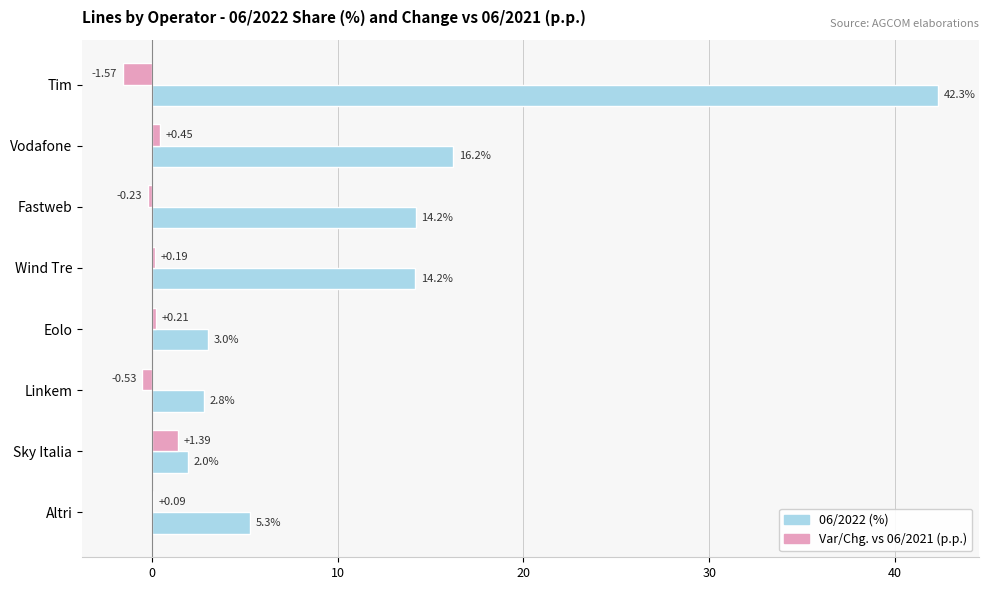

At which label is 06/2022 (%) closest to 22?

Vodafone